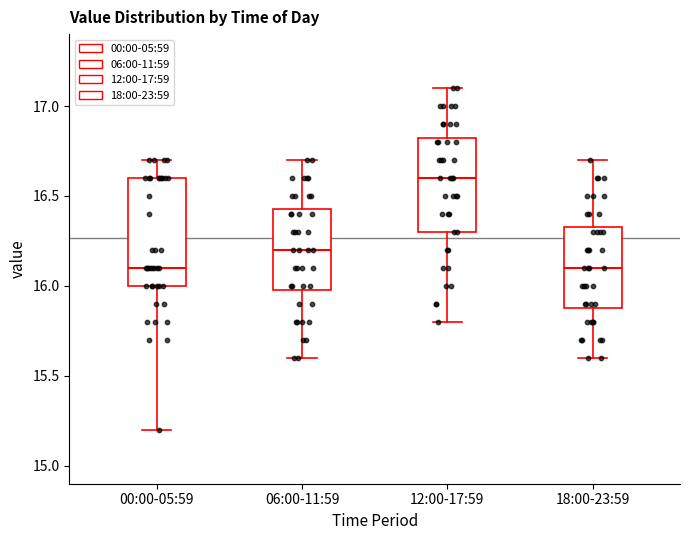

Comparing the boxes themselves (not the whiskers), which one is the tallest?

00:00-05:59